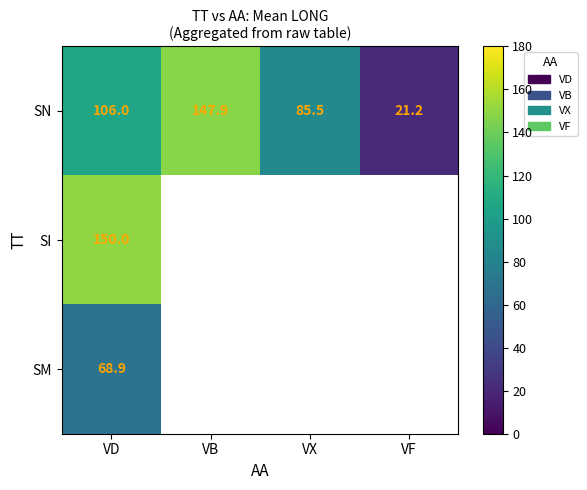

What is the total value across all series at VD?

324.9